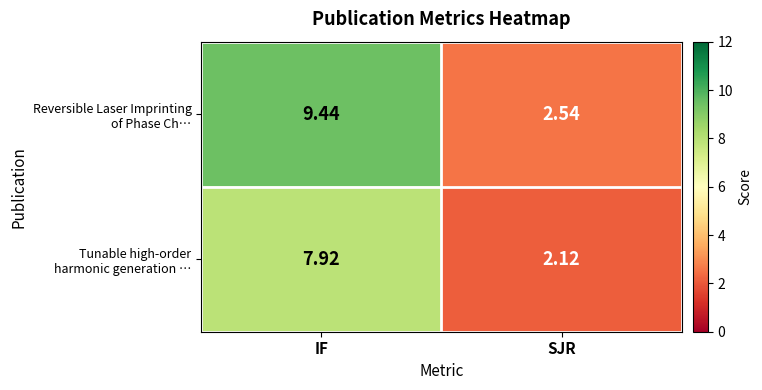

Which category has the highest value across all series?

IF